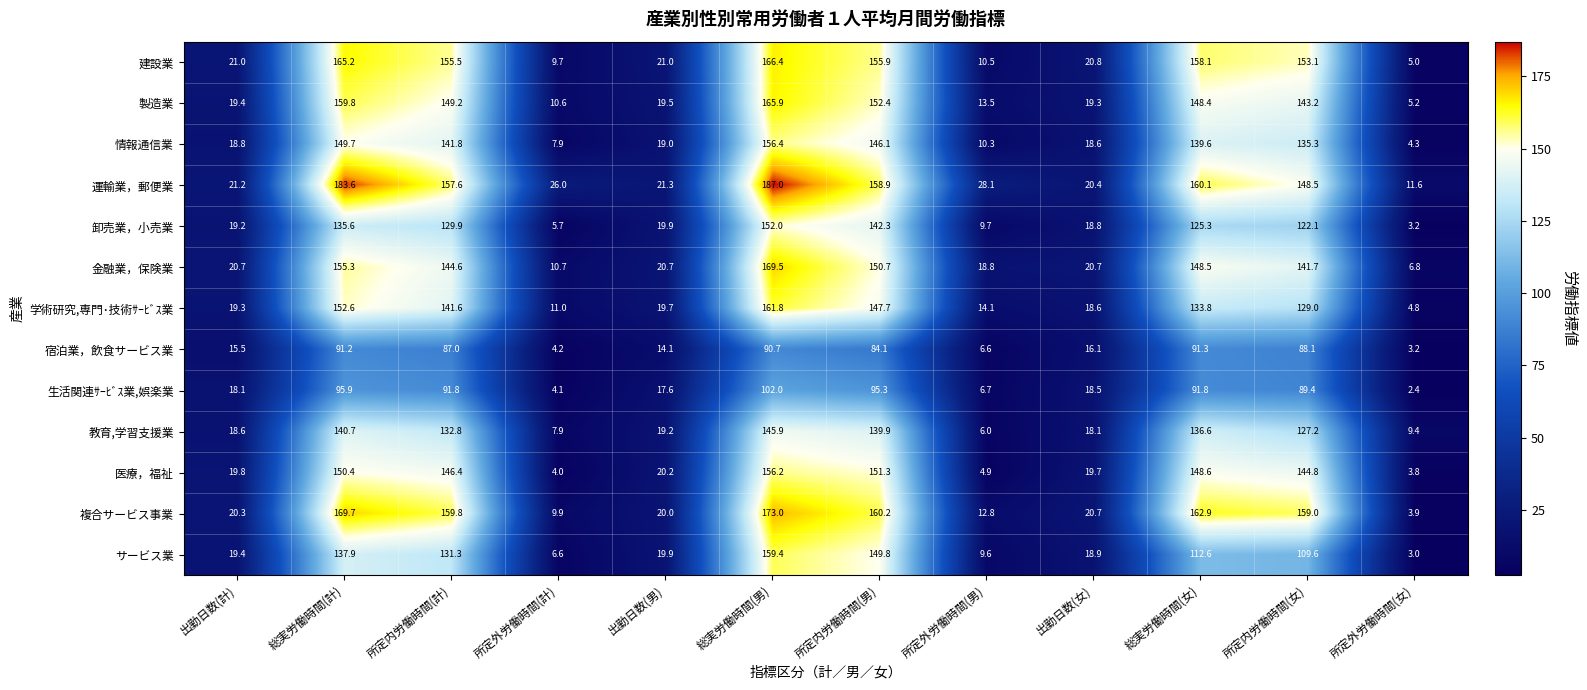

What is the average value of the 建設業 series?

86.9